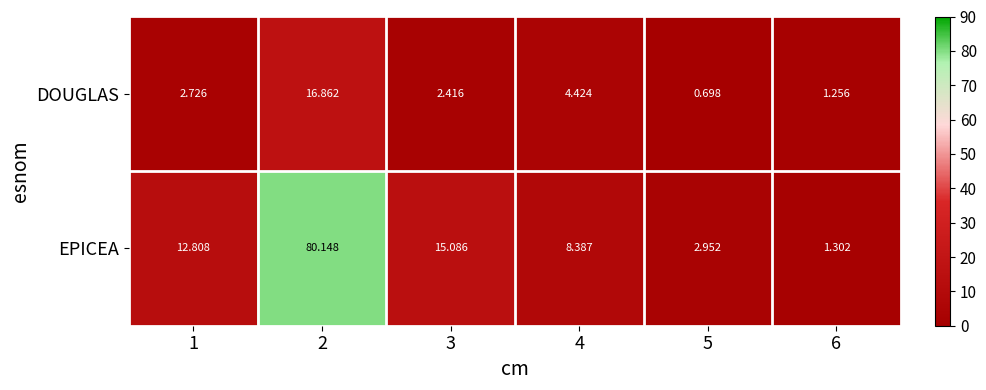

Which series changed the most between 2 and 3?

EPICEA